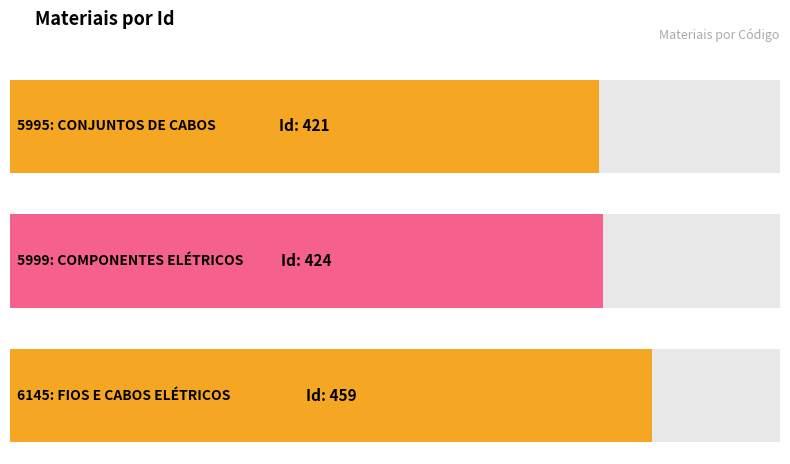

What is the label of the 1st bar from the right?

6145: FIOS E CABOS ELÉTRICOS